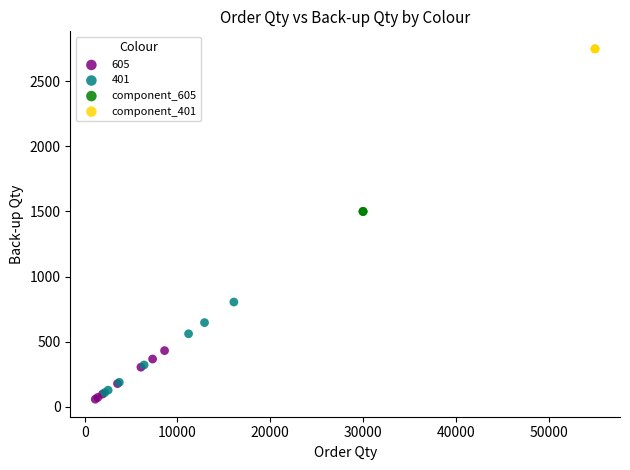

Which series reaches the maximum Y coordinate?

component_401